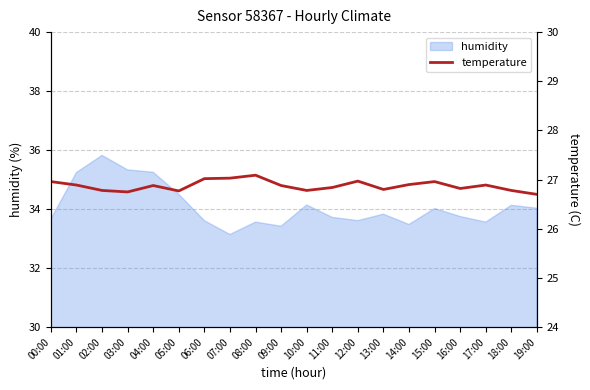

What is the label of the 12th point from the right?

08:00